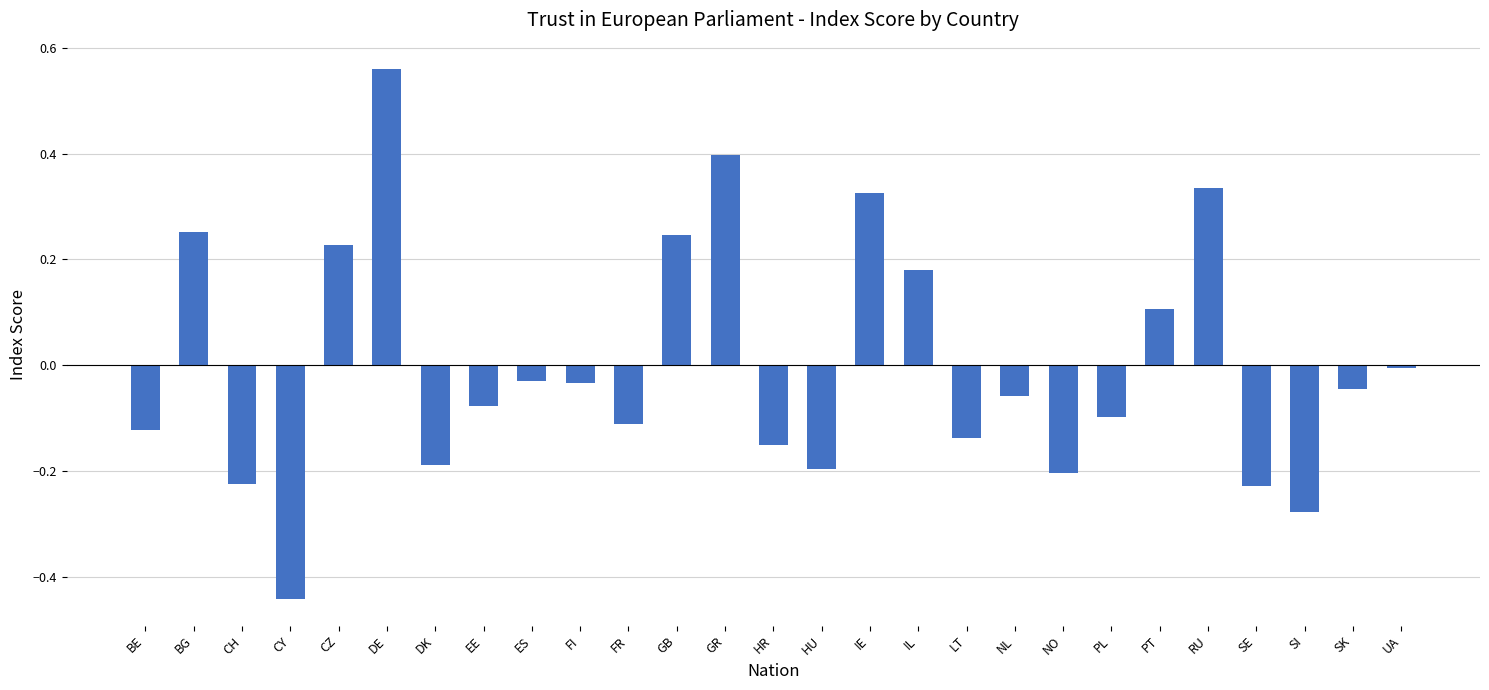

Is it true that the value at EE is -0.1?

True